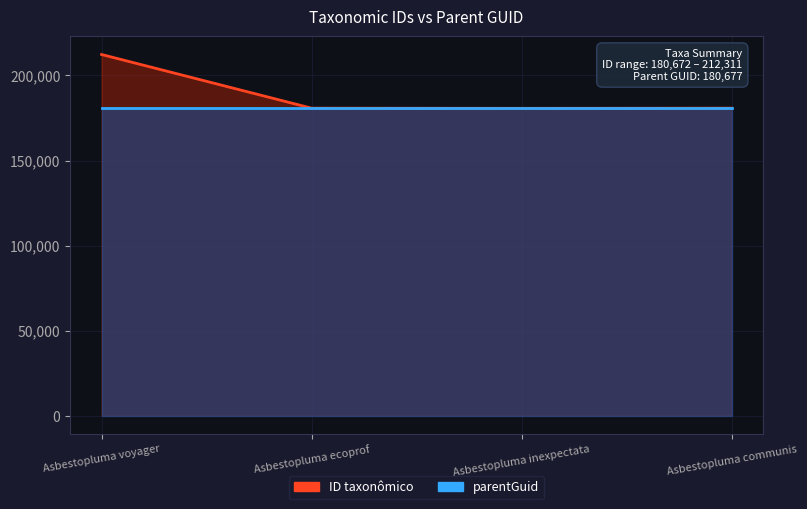

Is it true that the value at Asbestopluma voyager is 289575?

False